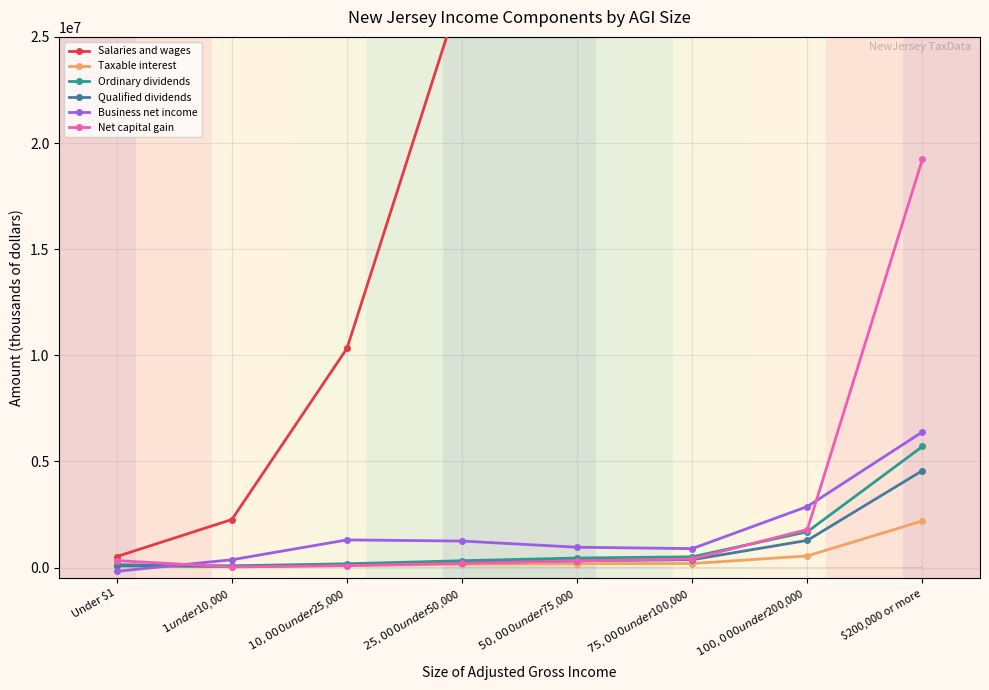

Where does the Business net income series first go above 1252373?

$10,000 under $25,000